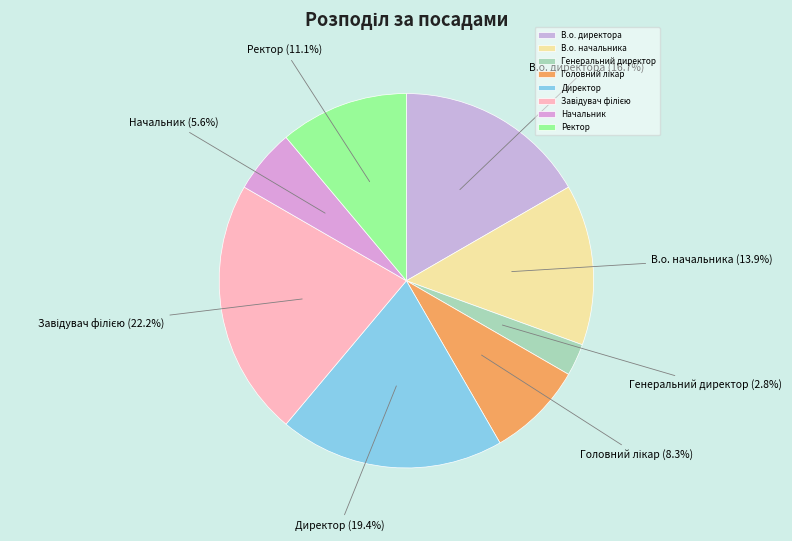

Which category has the smallest portion of the pie?

Генеральний директор